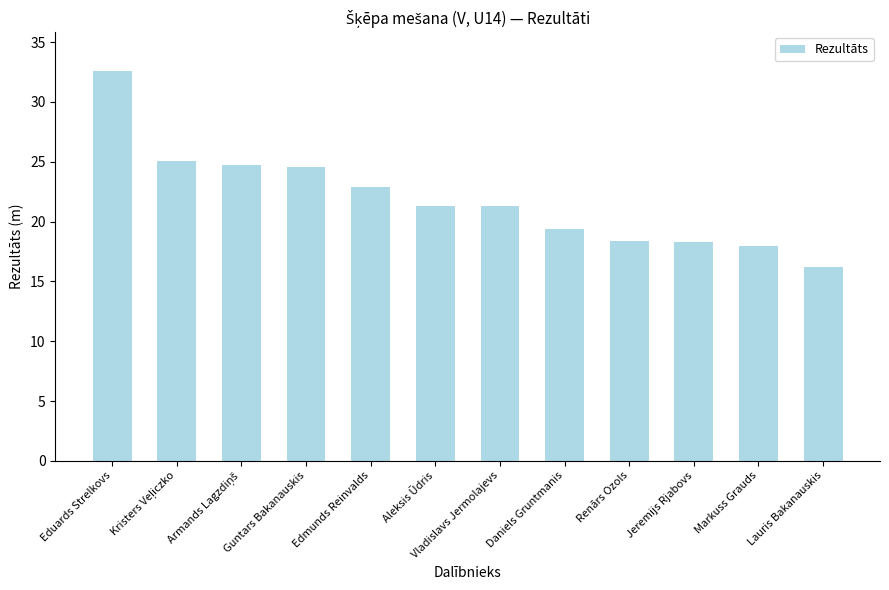

The chart shows a value of 14.5 at Edmunds Reinvalds. True or false?

False